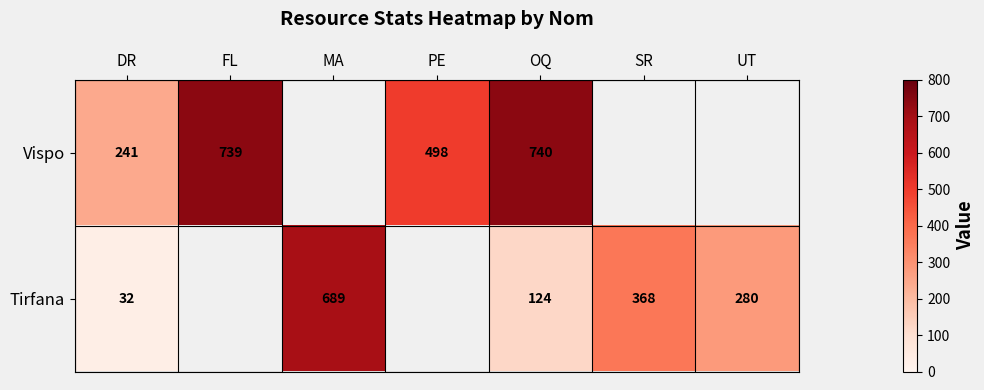

Is it true that Vispo equals 442 at OQ?

False